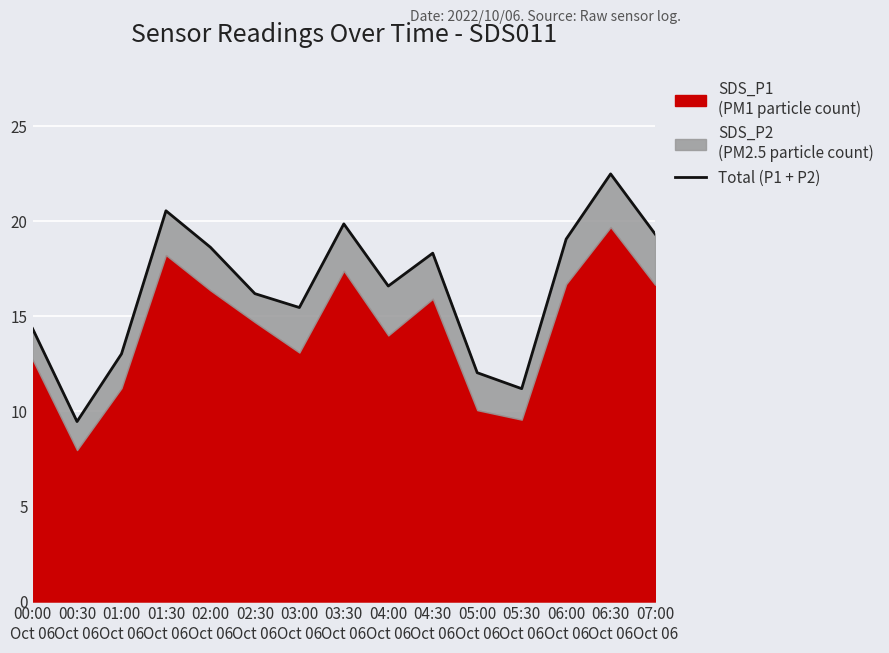

What is the label of the 15th point from the right?

00:00
Oct 06